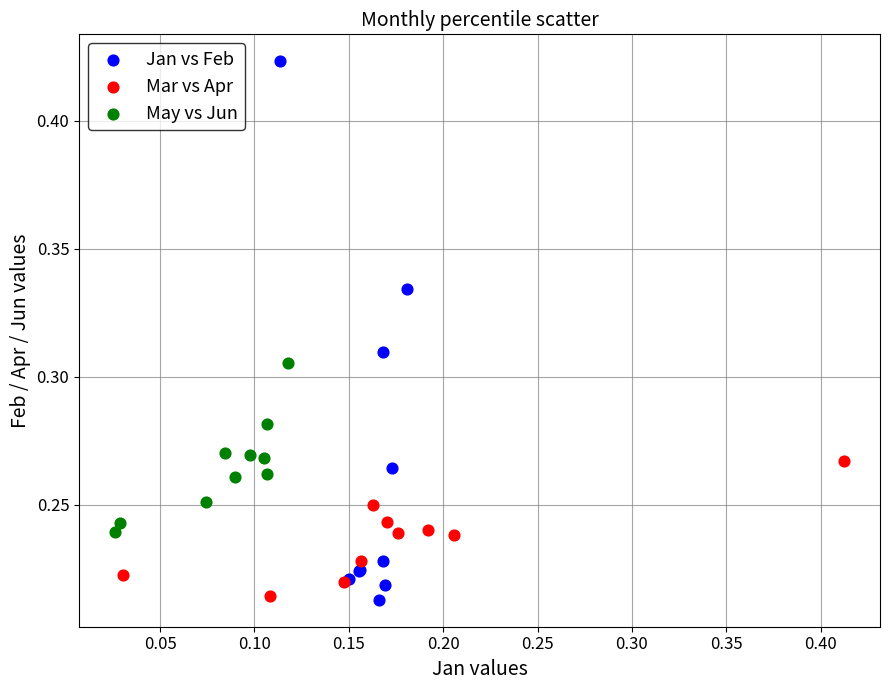

Which series has the largest Y range (max minus min)?

Jan vs Feb